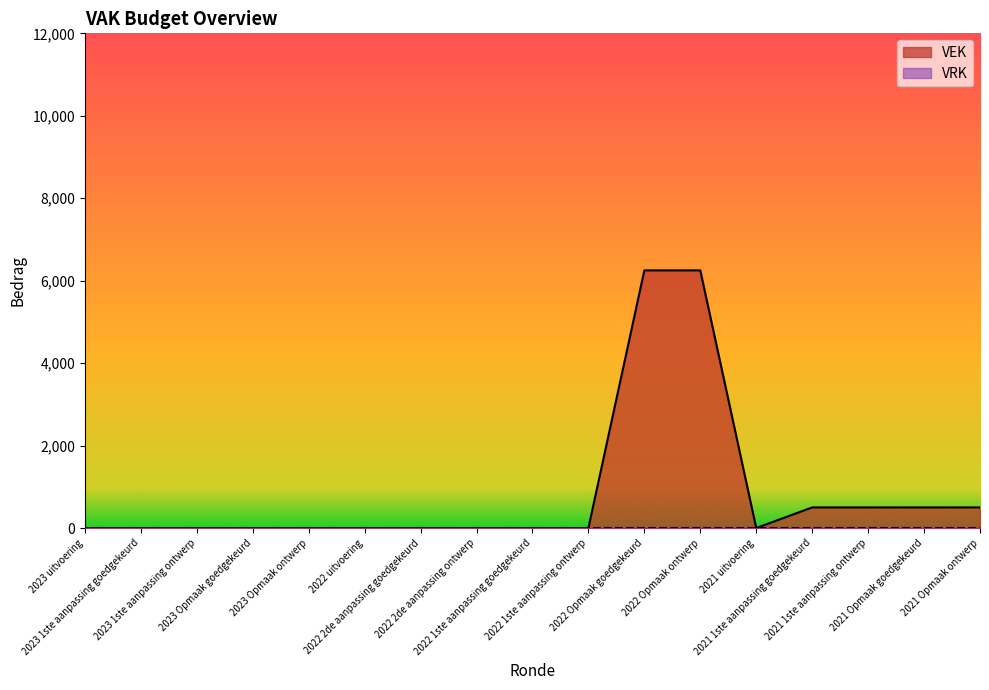

How many series are shown in this chart?

2